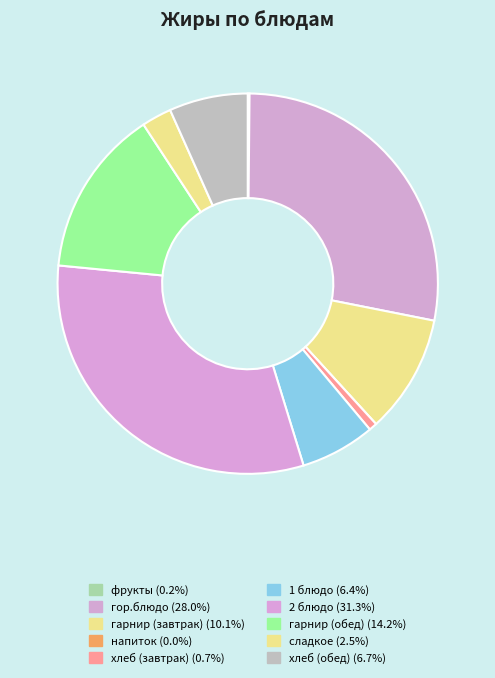

What is the smallest slice in the pie chart?

напиток